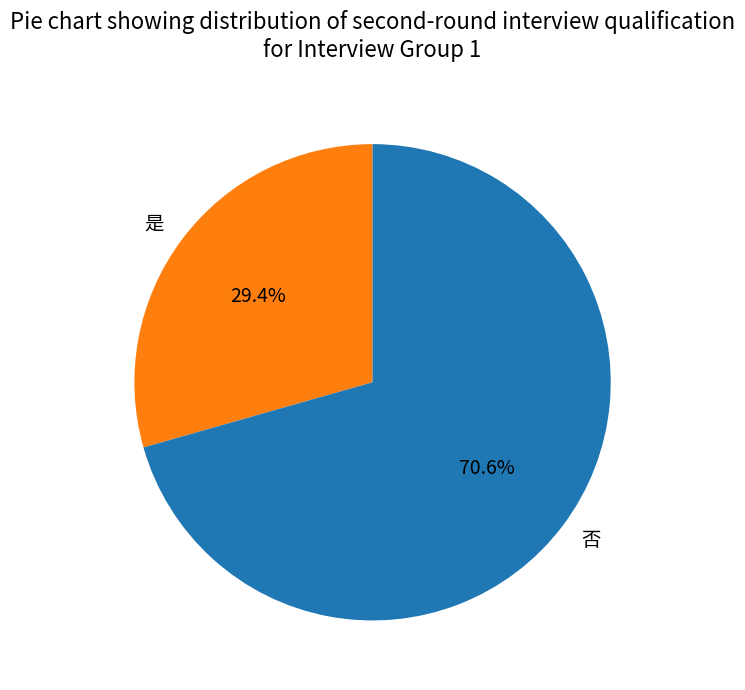

The 是 slice represents 24% of the pie. True or false?

False